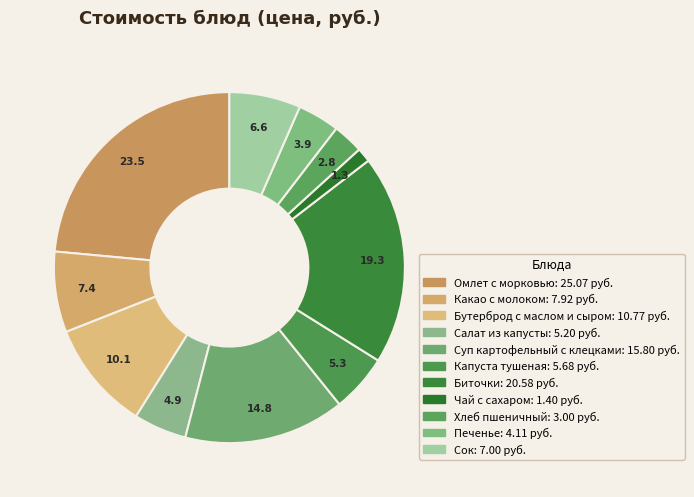

What is the largest slice in the pie chart?

Омлет с морковью